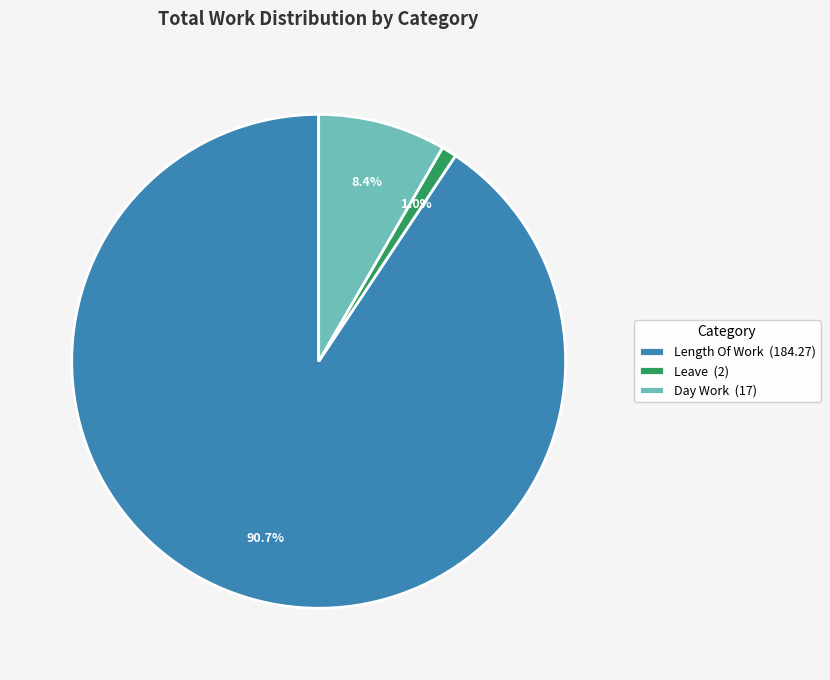

Which slice represents more than half of the pie?

Length Of Work (184.27)